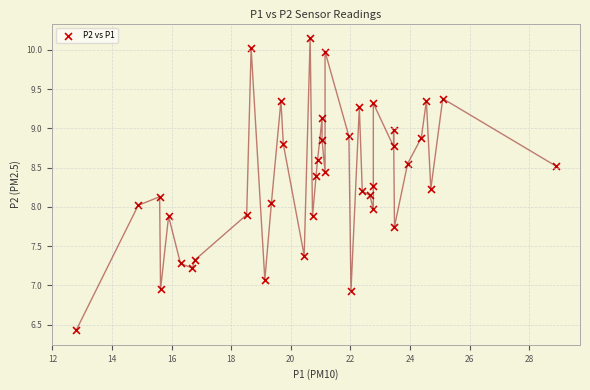

What is the range of X values (max minus min)?

16.1